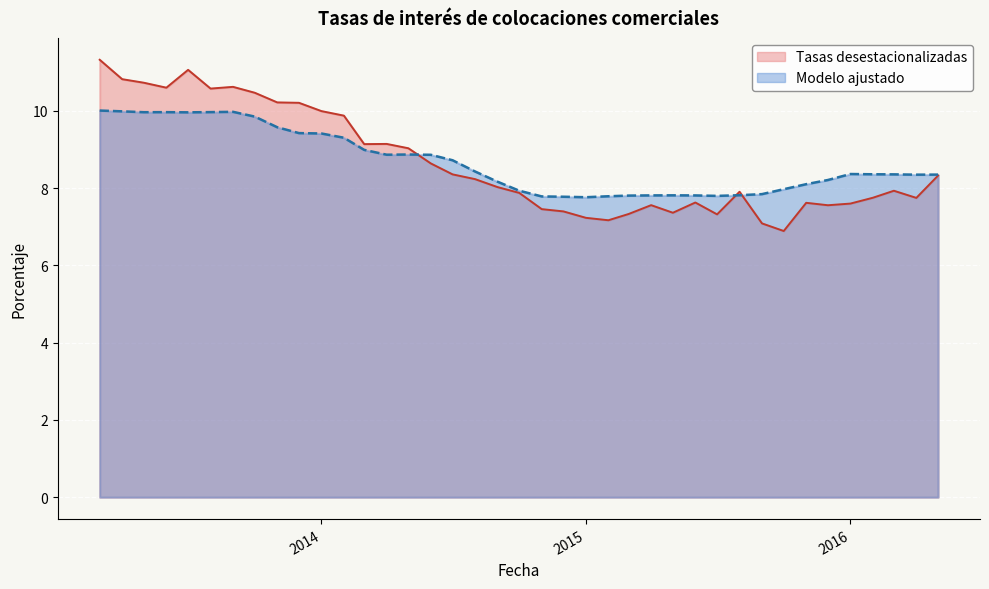

What is the lowest value of the Tasas desestacionalizadas series?

6.9